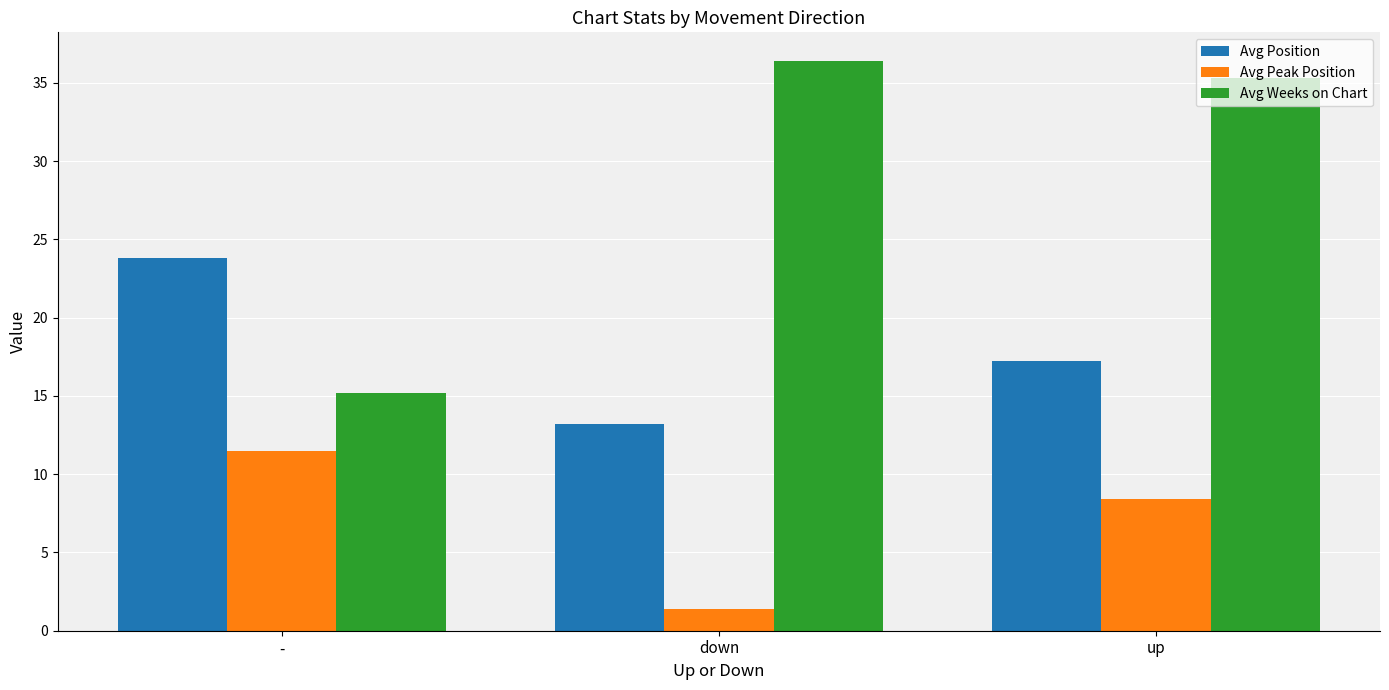

What is the highest value of the Avg Weeks on Chart series?

36.4